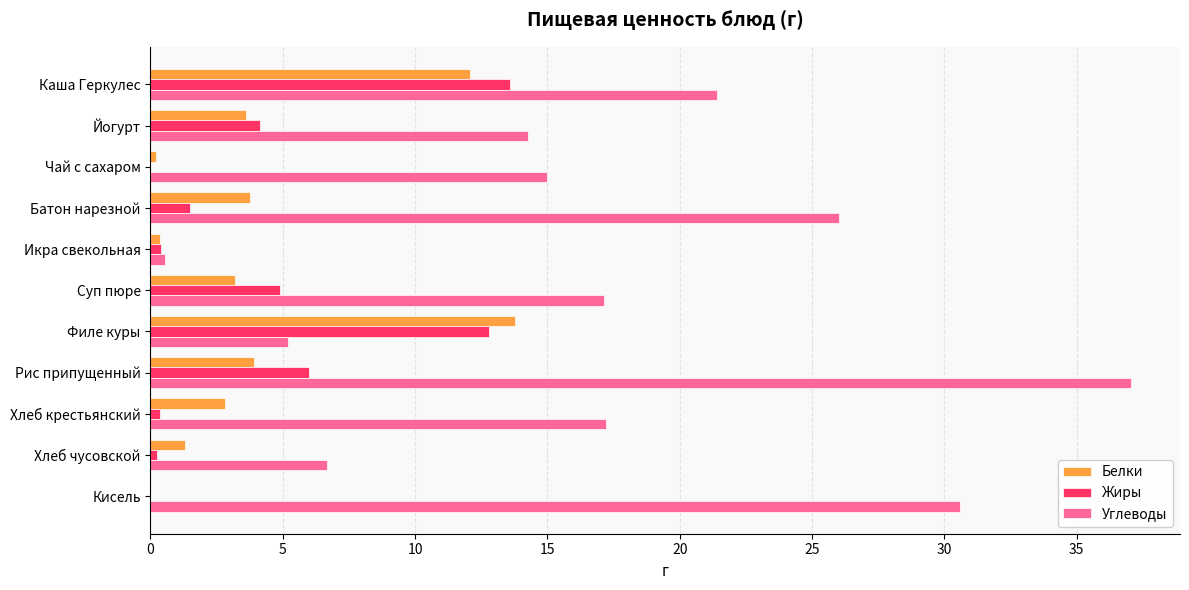

The value of Белки at Суп пюре is 3.2. True or false?

True